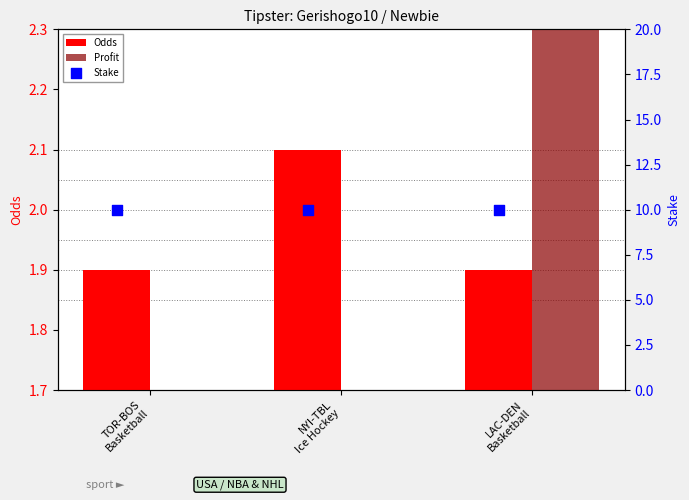

What are all the series names shown in the legend?

Odds, Profit, Stake